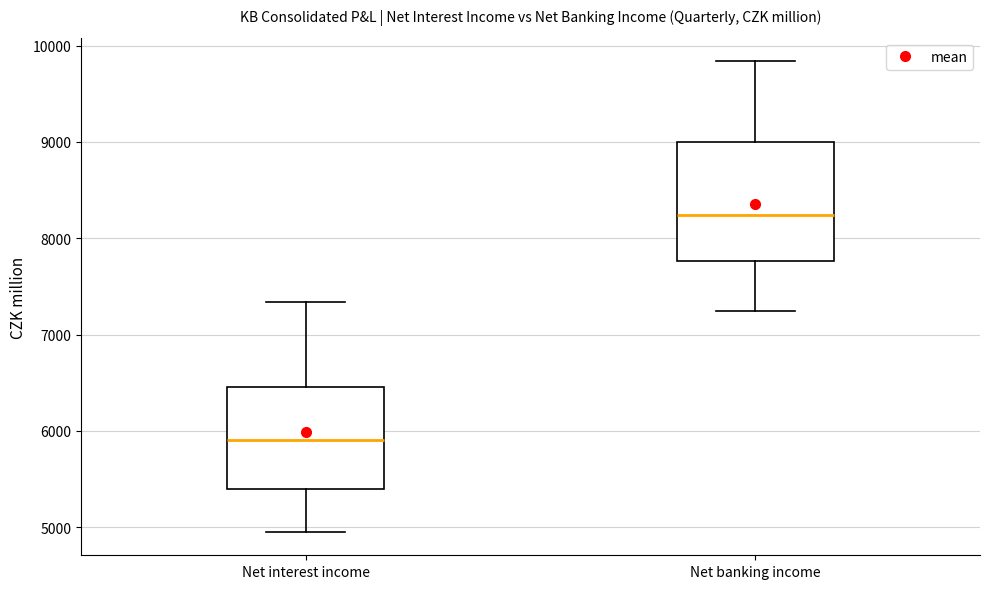

Which box has the highest median line?

Net banking income